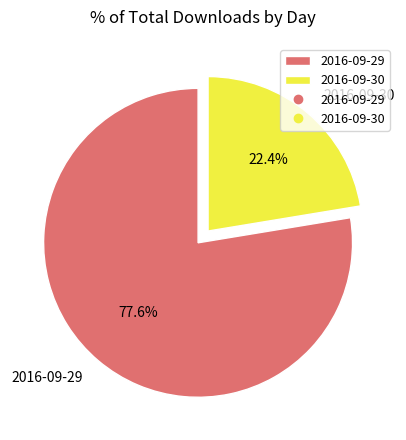

How many segments does this pie chart have?

2